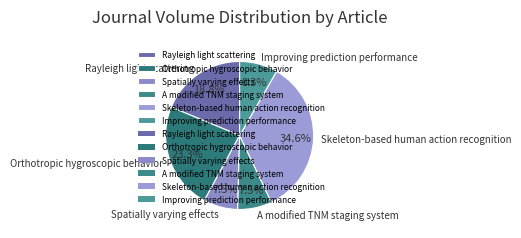

How many segments does this pie chart have?

6